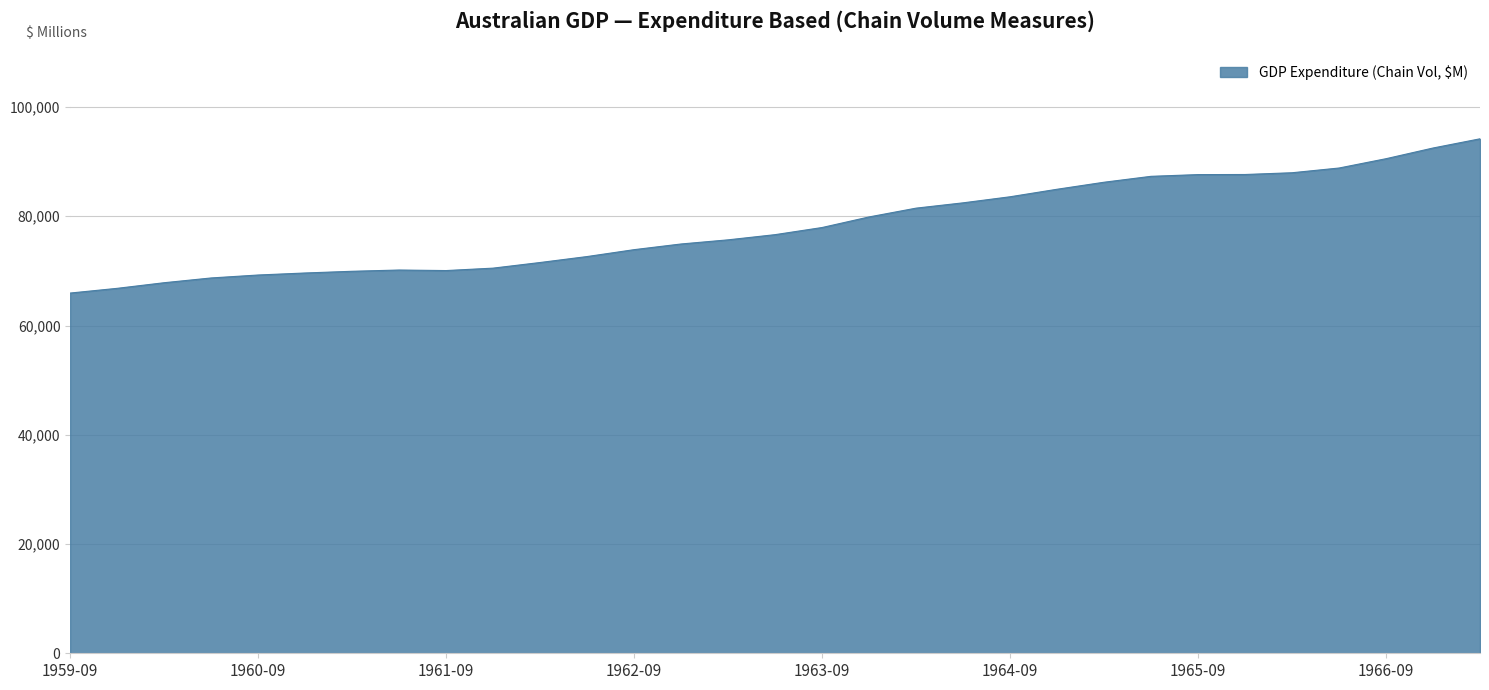

What is the greatest value displayed?

94186